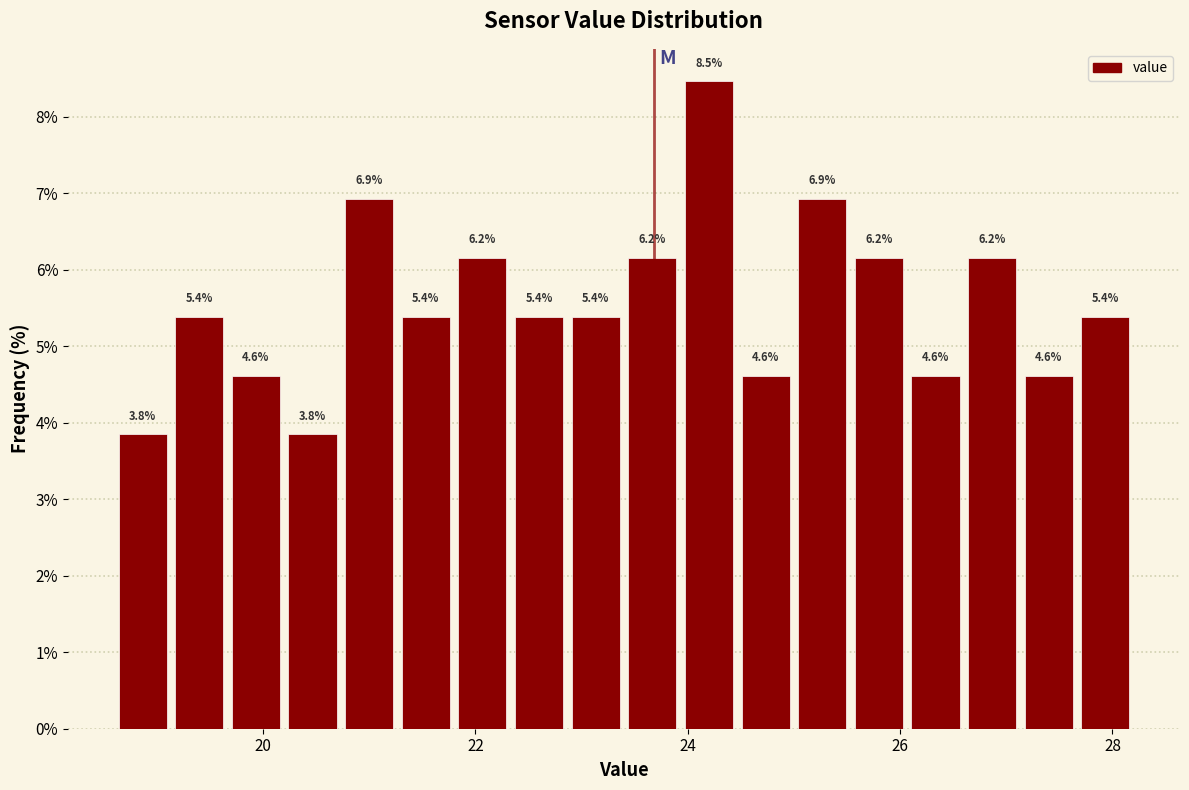

Around what value on the x-axis is the tallest bar? Give the approximate position of its centre, as read against the axis.

24.2